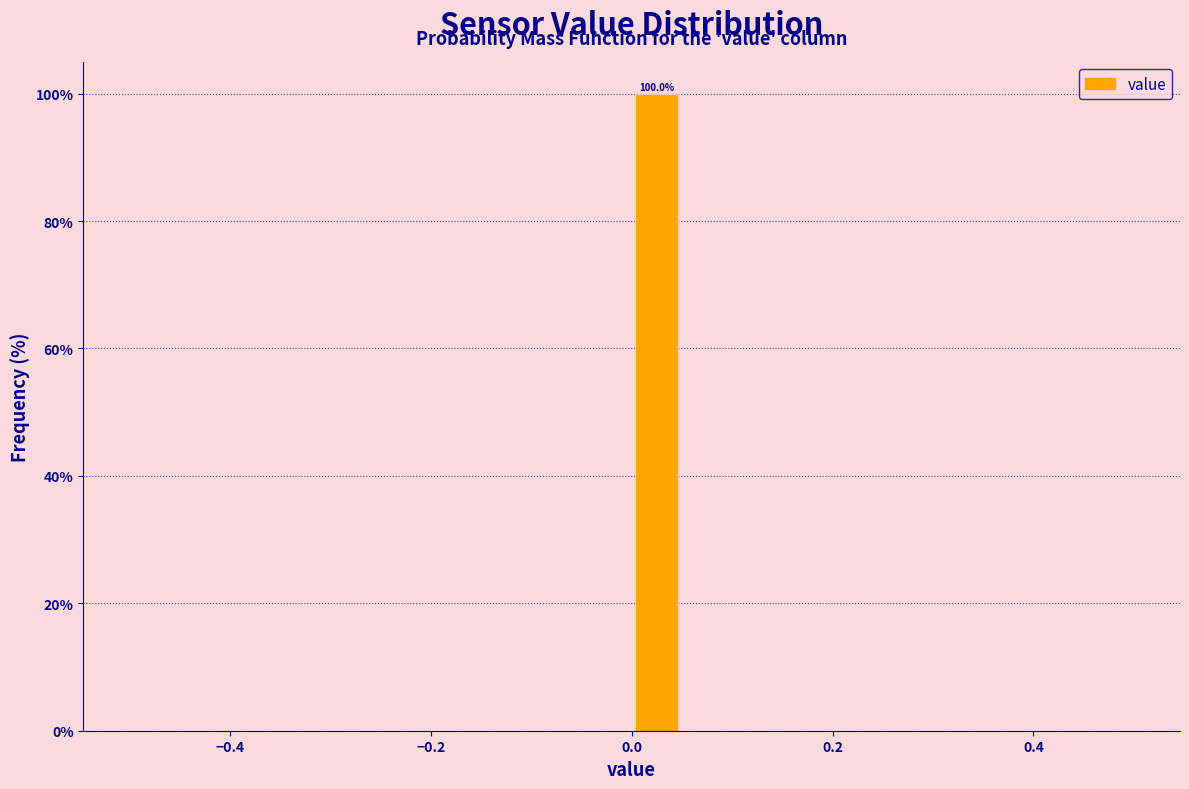

Around what value on the x-axis is the tallest bar? Give the approximate position of its centre, as read against the axis.

0.02